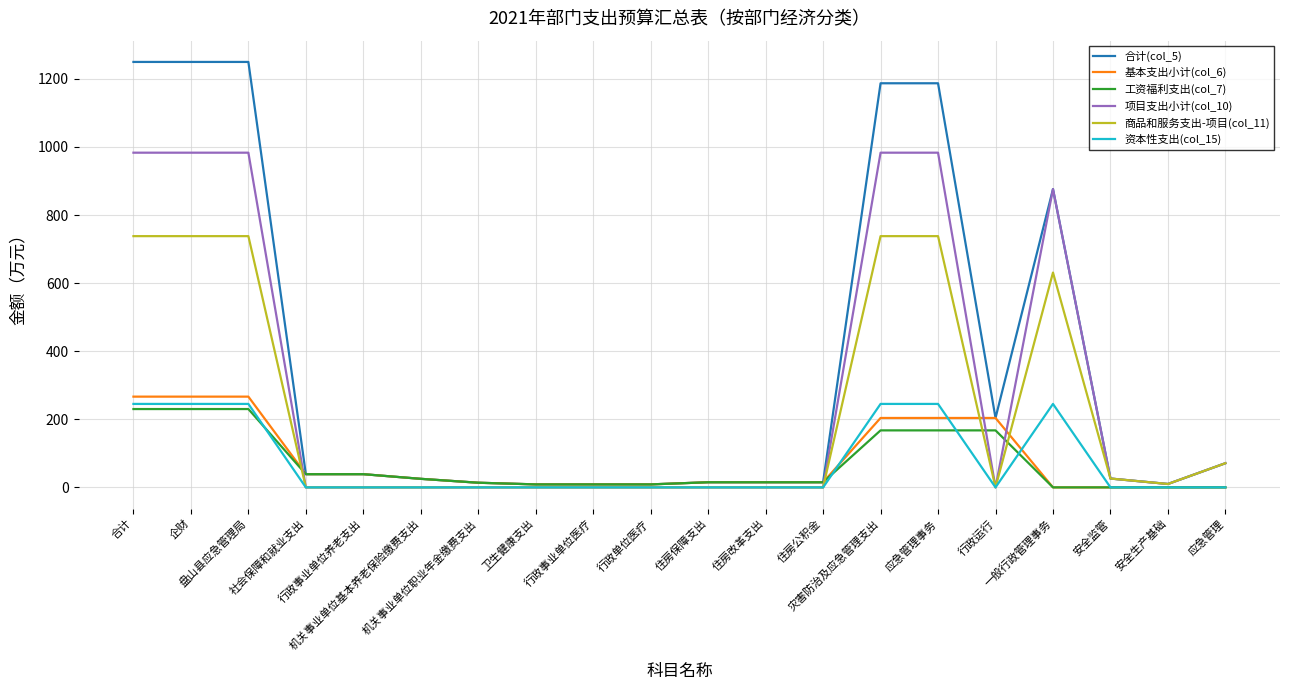

Reading right to left, list all the values displayed in this chart.

合计(col_5): 应急管理=71.0	安全生产基础=10.0	安全监管=26.0	一般行政管理事务=876.3	行政运行=203.9	应急管理事务=1187.2	灾害防治及应急管理支出=1187.2	住房公积金=15.1	住房改革支出=15.1	住房保障支出=15.1	行政单位医疗=8.8	行政事业单位医疗=8.8	卫生健康支出=8.8	机关事业单位职业年金缴费支出=13.7	机关事业单位基本养老保险缴费支出=25.1	行政事业单位养老支出=38.8	社会保障和就业支出=38.8	盘山县应急管理局=1249.8	企财=1249.8	合计=1249.8
基本支出小计(col_6): 应急管理=0.0	安全生产基础=0.0	安全监管=0.0	一般行政管理事务=0.0	行政运行=203.9	应急管理事务=203.9	灾害防治及应急管理支出=203.9	住房公积金=15.1	住房改革支出=15.1	住房保障支出=15.1	行政单位医疗=8.8	行政事业单位医疗=8.8	卫生健康支出=8.8	机关事业单位职业年金缴费支出=13.7	机关事业单位基本养老保险缴费支出=25.1	行政事业单位养老支出=38.8	社会保障和就业支出=38.8	盘山县应急管理局=266.6	企财=266.6	合计=266.6
工资福利支出(col_7): 应急管理=0.0	安全生产基础=0.0	安全监管=0.0	一般行政管理事务=0.0	行政运行=167.5	应急管理事务=167.5	灾害防治及应急管理支出=167.5	住房公积金=15.1	住房改革支出=15.1	住房保障支出=15.1	行政单位医疗=8.8	行政事业单位医疗=8.8	卫生健康支出=8.8	机关事业单位职业年金缴费支出=13.7	机关事业单位基本养老保险缴费支出=25.1	行政事业单位养老支出=38.8	社会保障和就业支出=38.8	盘山县应急管理局=230.1	企财=230.1	合计=230.1
项目支出小计(col_10): 应急管理=71.0	安全生产基础=10.0	安全监管=26.0	一般行政管理事务=876.3	行政运行=0.0	应急管理事务=983.3	灾害防治及应急管理支出=983.3	住房公积金=0.0	住房改革支出=0.0	住房保障支出=0.0	行政单位医疗=0.0	行政事业单位医疗=0.0	卫生健康支出=0.0	机关事业单位职业年金缴费支出=0.0	机关事业单位基本养老保险缴费支出=0.0	行政事业单位养老支出=0.0	社会保障和就业支出=0.0	盘山县应急管理局=983.3	企财=983.3	合计=983.3
商品和服务支出-项目(col_11): 应急管理=71.0	安全生产基础=10.0	安全监管=26.0	一般行政管理事务=631.1	行政运行=0.0	应急管理事务=738.1	灾害防治及应急管理支出=738.1	住房公积金=0.0	住房改革支出=0.0	住房保障支出=0.0	行政单位医疗=0.0	行政事业单位医疗=0.0	卫生健康支出=0.0	机关事业单位职业年金缴费支出=0.0	机关事业单位基本养老保险缴费支出=0.0	行政事业单位养老支出=0.0	社会保障和就业支出=0.0	盘山县应急管理局=738.1	企财=738.1	合计=738.1
资本性支出(col_15): 应急管理=0.0	安全生产基础=0.0	安全监管=0.0	一般行政管理事务=245.2	行政运行=0.0	应急管理事务=245.2	灾害防治及应急管理支出=245.2	住房公积金=0.0	住房改革支出=0.0	住房保障支出=0.0	行政单位医疗=0.0	行政事业单位医疗=0.0	卫生健康支出=0.0	机关事业单位职业年金缴费支出=0.0	机关事业单位基本养老保险缴费支出=0.0	行政事业单位养老支出=0.0	社会保障和就业支出=0.0	盘山县应急管理局=245.2	企财=245.2	合计=245.2